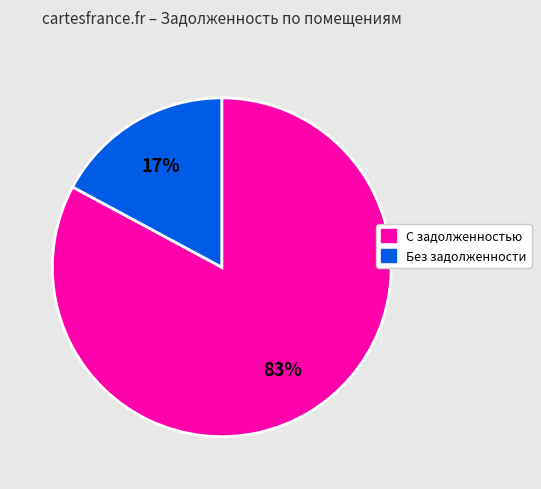

To the nearest percent, what is the difference between the largest and smallest slice percentages?

66%